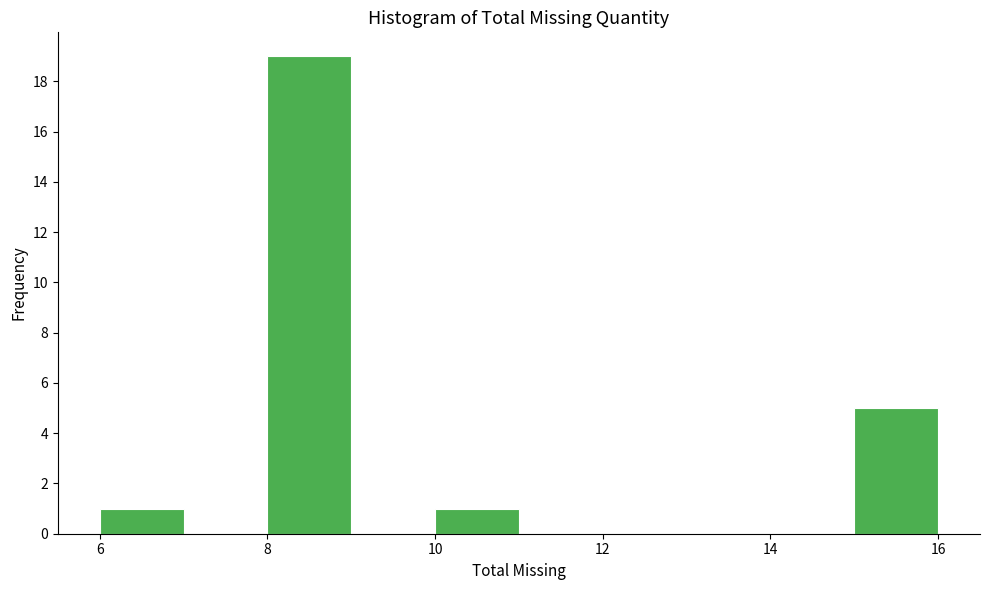

Reading left to right, list every bar in this chart as the range it spans on the x-axis followed by its height. The values are not printed on the chart, so give them approximately, as read against the axis.

6 to 7: 1
7 to 8: 0
8 to 9: 19
9 to 10: 0
10 to 11: 1
11 to 12: 0
12 to 13: 0
13 to 14: 0
14 to 15: 0
15 to 16: 5